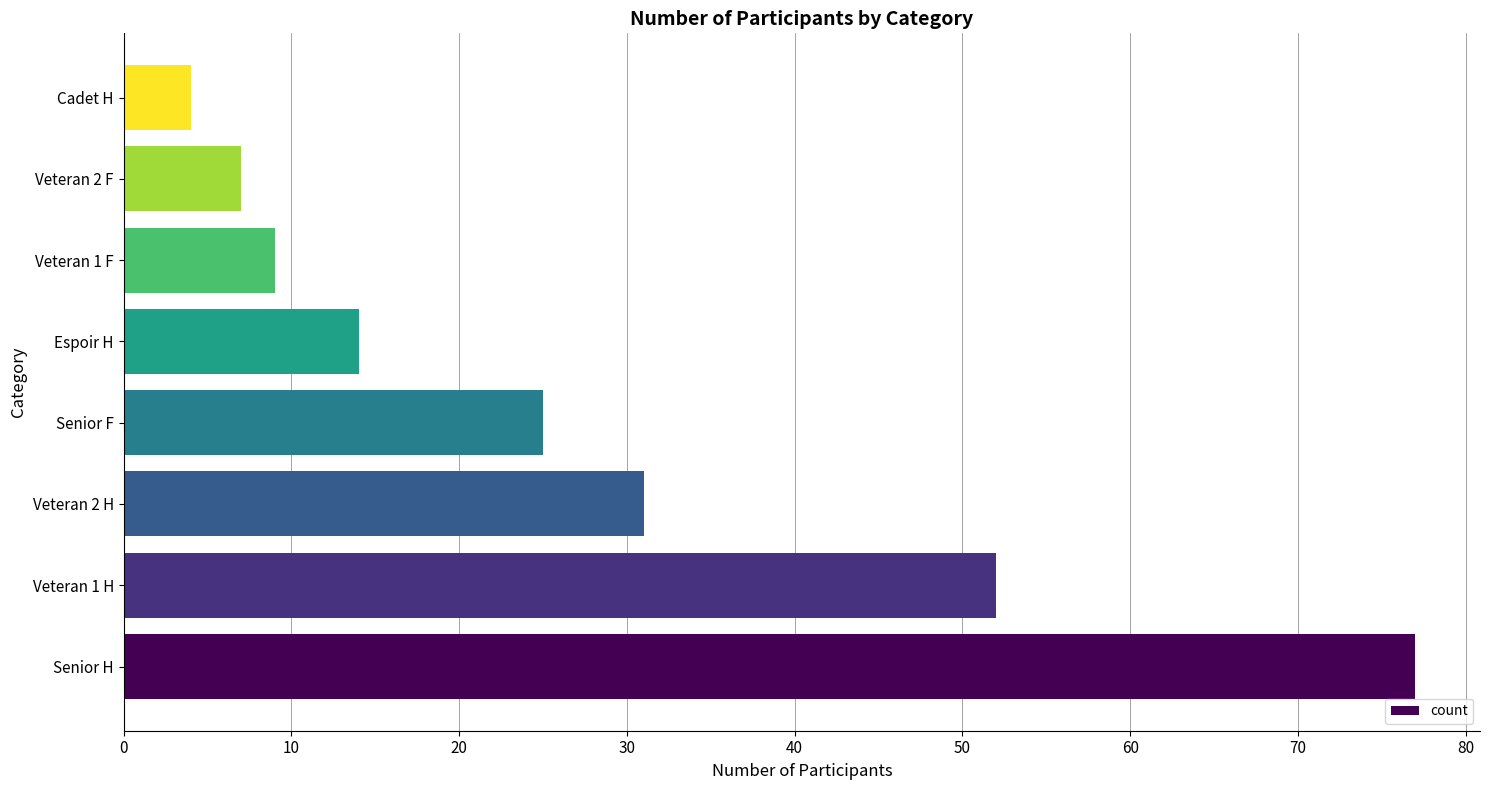

Reading bottom to top, list all the values displayed in this chart.

77	52	31	25	14	9	7	4